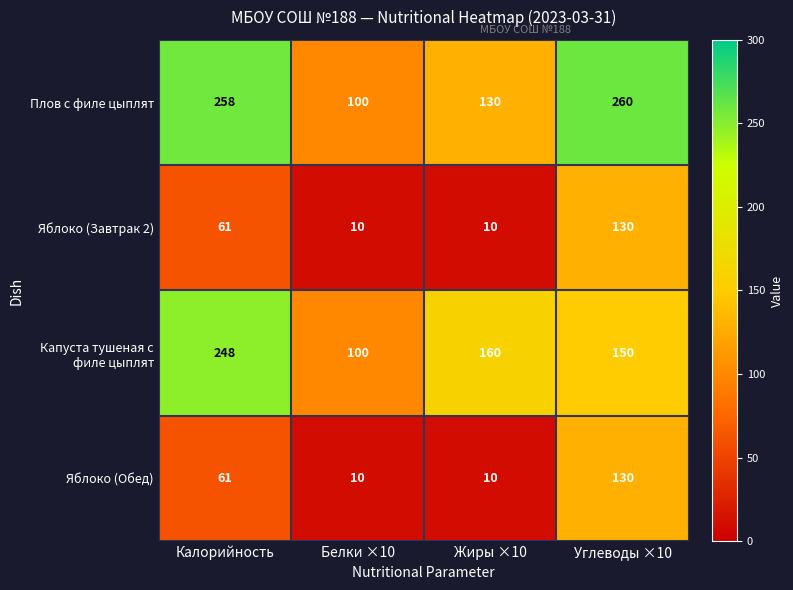

At which category is the sum across all series the highest?

Углеводы ×10